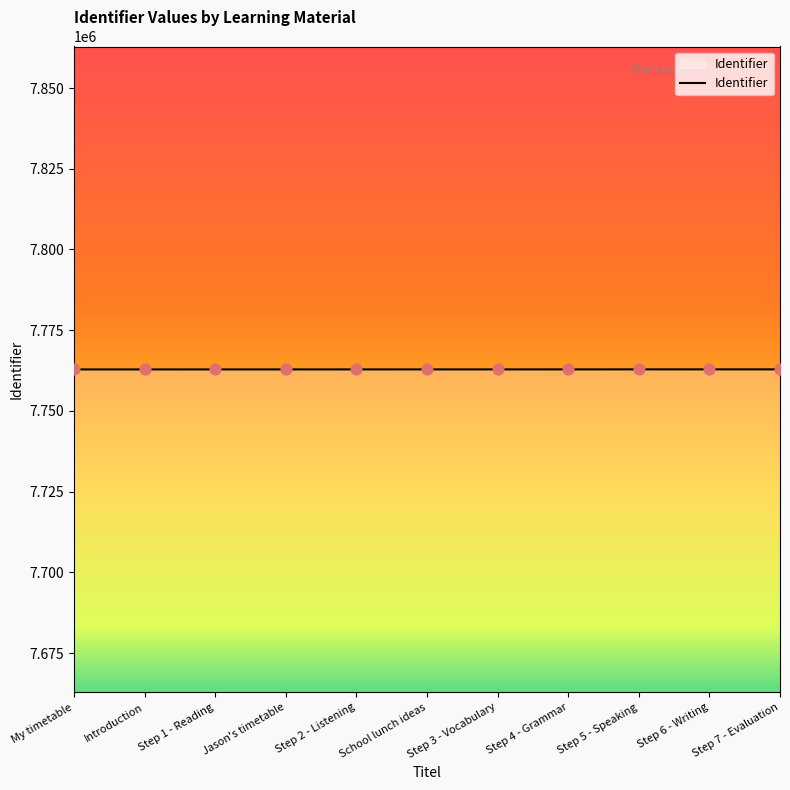

What is the change in value from Step 6 - Writing to Step 7 - Evaluation?

+2